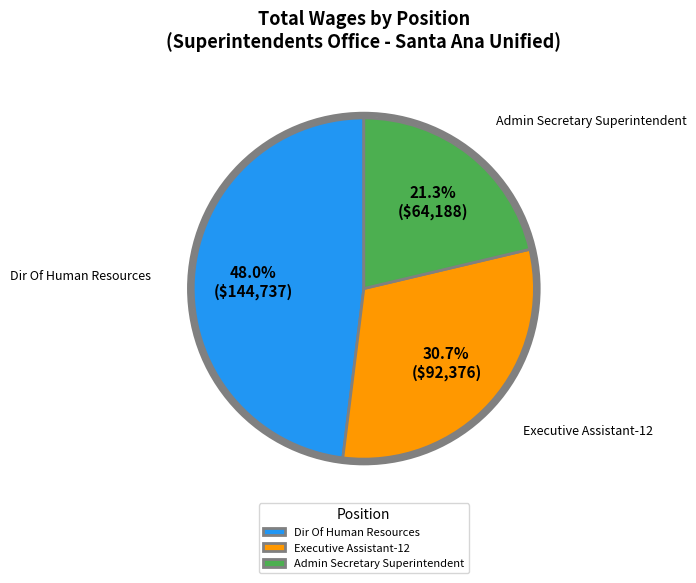

Between Executive Assistant-12 and Admin Secretary Superintendent, which is larger?

Executive Assistant-12